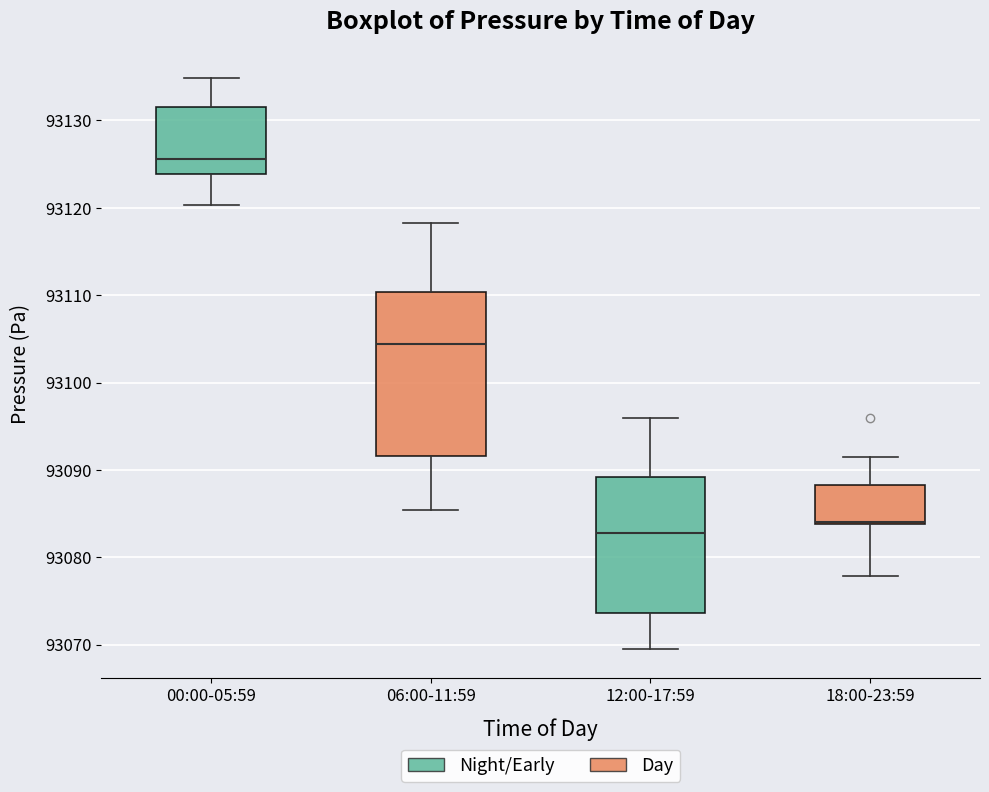

Where does the upper whisker of the box for 06:00-11:59 end on the y-axis? The values are not printed on the chart, so give them approximately, as read against the axis.

93118